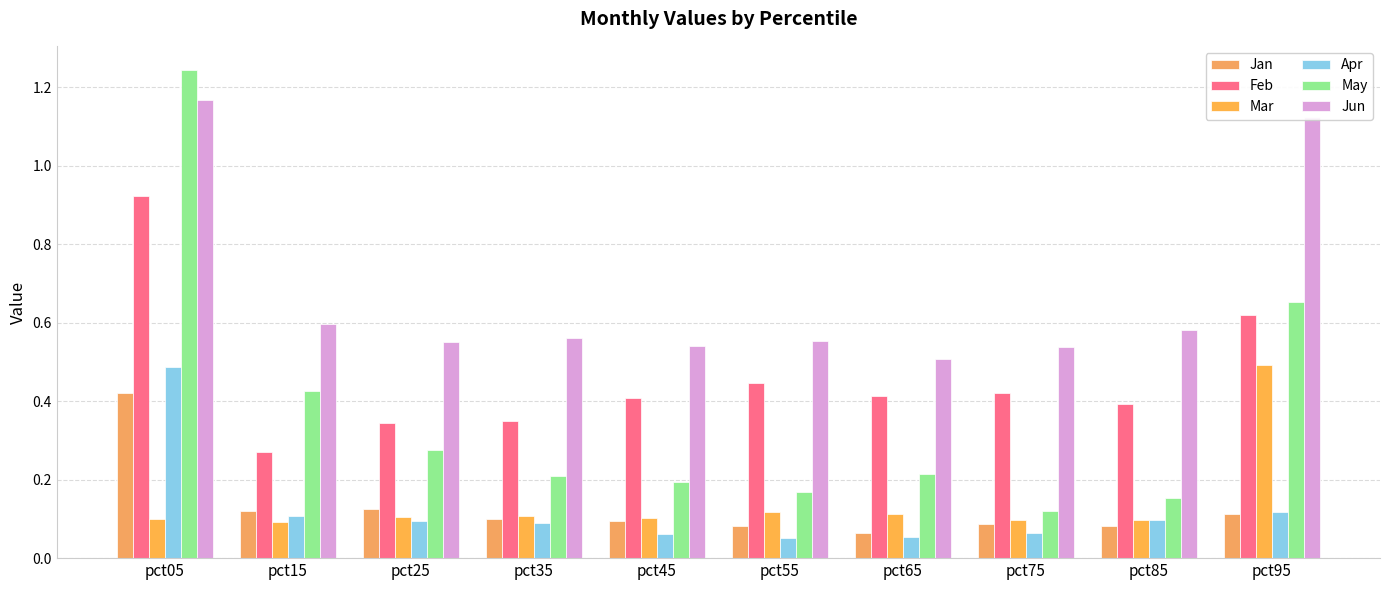

Reading left to right, what are all the values shown in this chart?

Jan: 0.4	0.1	0.1	0.1	0.1	0.1	0.1	0.1	0.1	0.1
Feb: 0.9	0.3	0.3	0.3	0.4	0.4	0.4	0.4	0.4	0.6
Mar: 0.1	0.1	0.1	0.1	0.1	0.1	0.1	0.1	0.1	0.5
Apr: 0.5	0.1	0.1	0.1	0.1	0.1	0.1	0.1	0.1	0.1
May: 1.2	0.4	0.3	0.2	0.2	0.2	0.2	0.1	0.2	0.7
Jun: 1.2	0.6	0.5	0.6	0.5	0.6	0.5	0.5	0.6	1.1